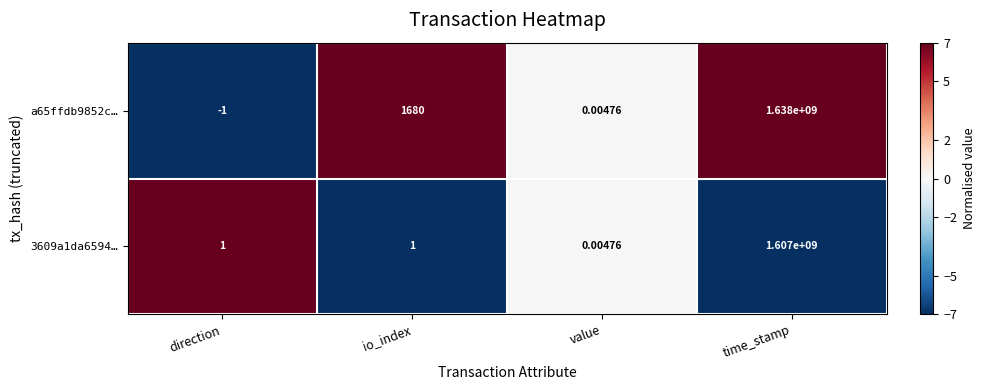

Which series changed the most between direction and time_stamp?

a65ffdb9852c…